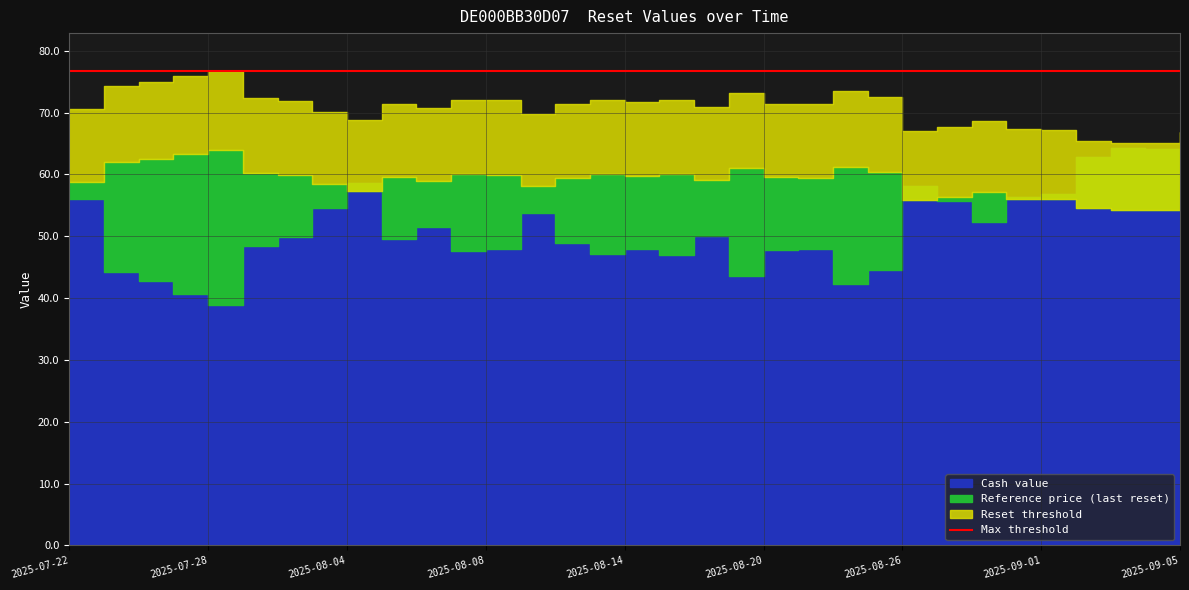

Between 2025-08-29 and 2025-08-27, which is larger?

2025-08-29